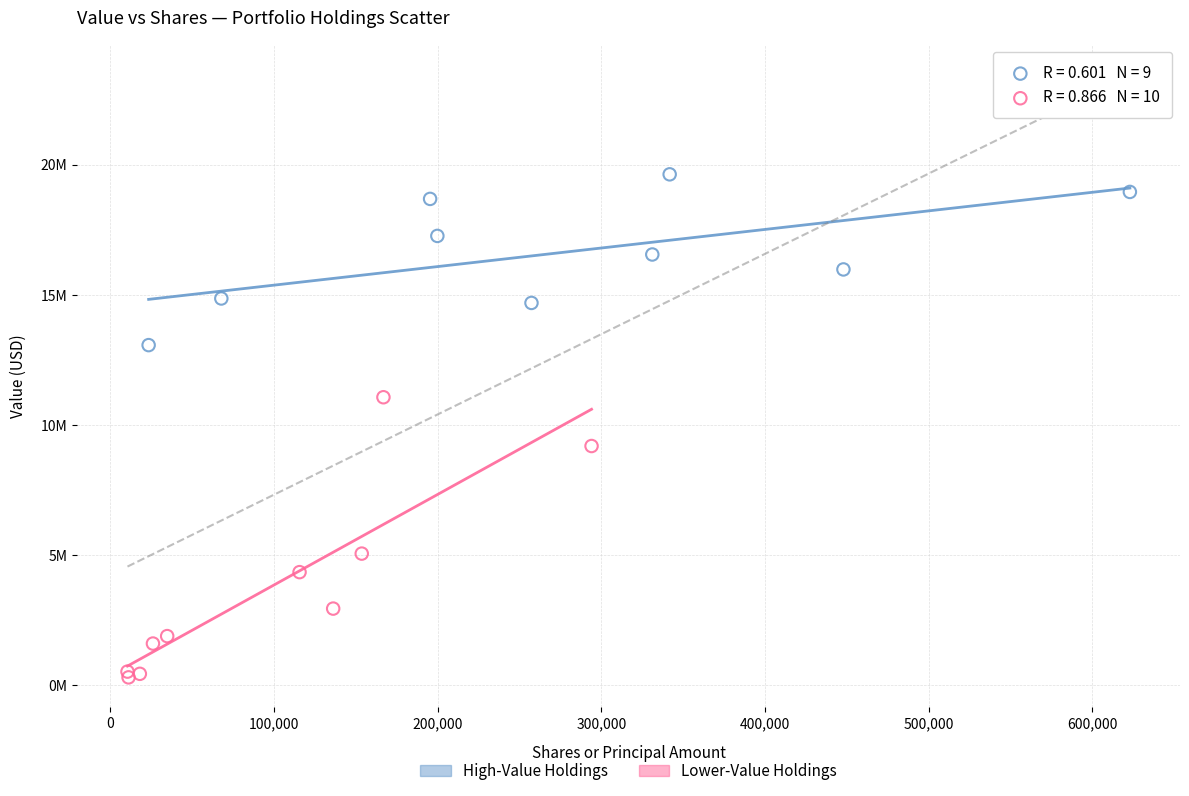

What are all the series names shown in the legend?

High-Value Holdings, Lower-Value Holdings